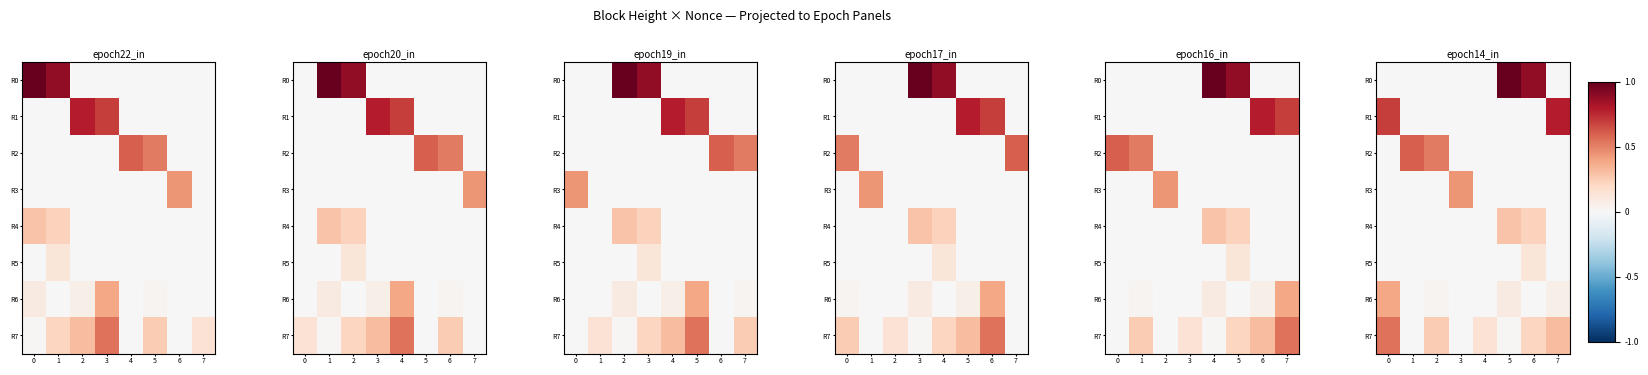

What is the average value of the R3 series?

0.1